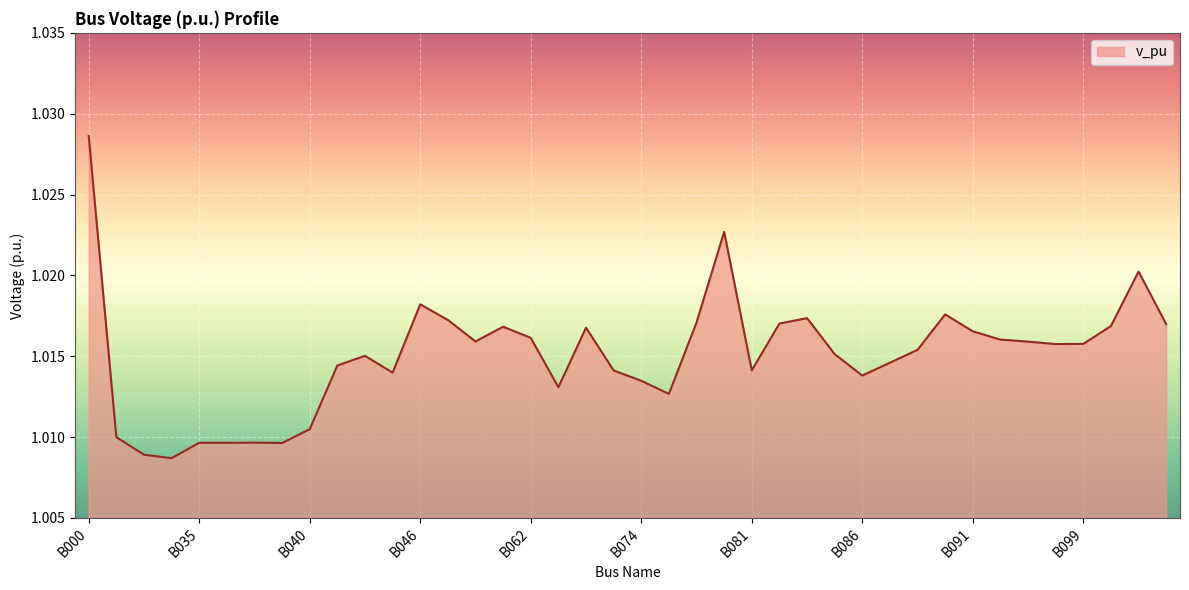

Reading left to right, what are all the values shown in this chart?

B000=1.0	B031=1.0	B032=1.0	B033=1.0	B035=1.0	B036=1.0	B038=1.0	B039=1.0	B040=1.0	B041=1.0	B042=1.0	B044=1.0	B046=1.0	B047=1.0	B060=1.0	B061=1.0	B062=1.0	B071=1.0	B072=1.0	B073=1.0	B074=1.0	B075=1.0	B076=1.0	B079=1.0	B081=1.0	B082=1.0	B083=1.0	B085=1.0	B086=1.0	B087=1.0	B088=1.0	B090=1.0	B091=1.0	B093=1.0	B095=1.0	B098=1.0	B099=1.0	B100=1.0	B101=1.0	B102=1.0